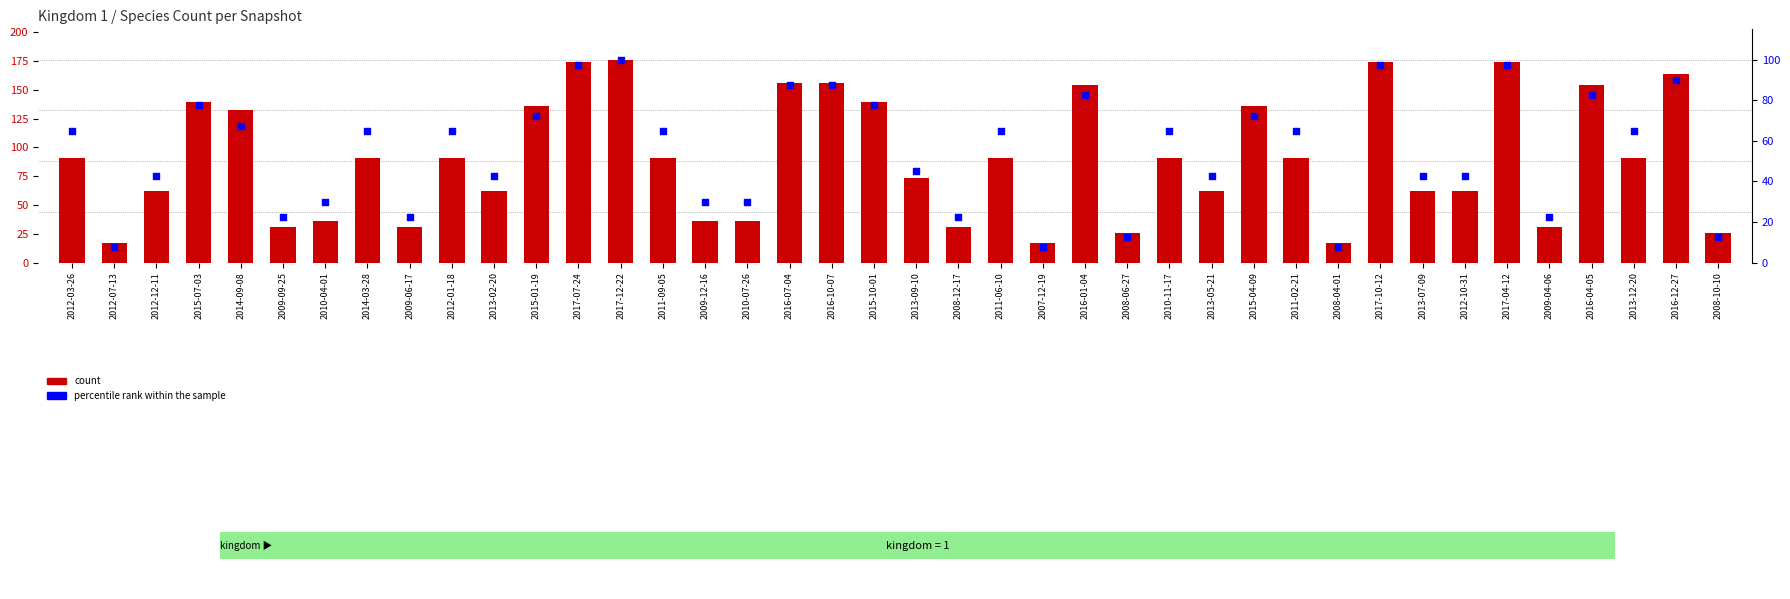

Which series contains the lowest Y value?

percentile rank within the sample